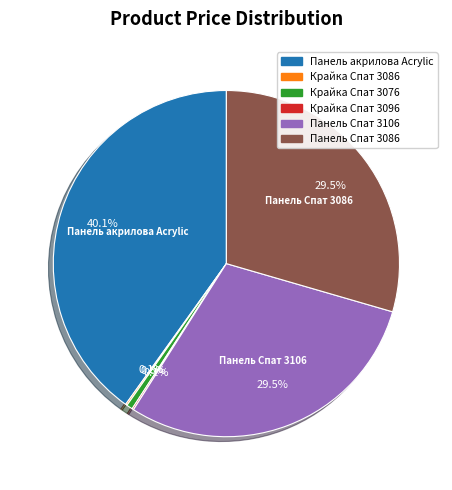

Is there a majority slice in this chart?

No